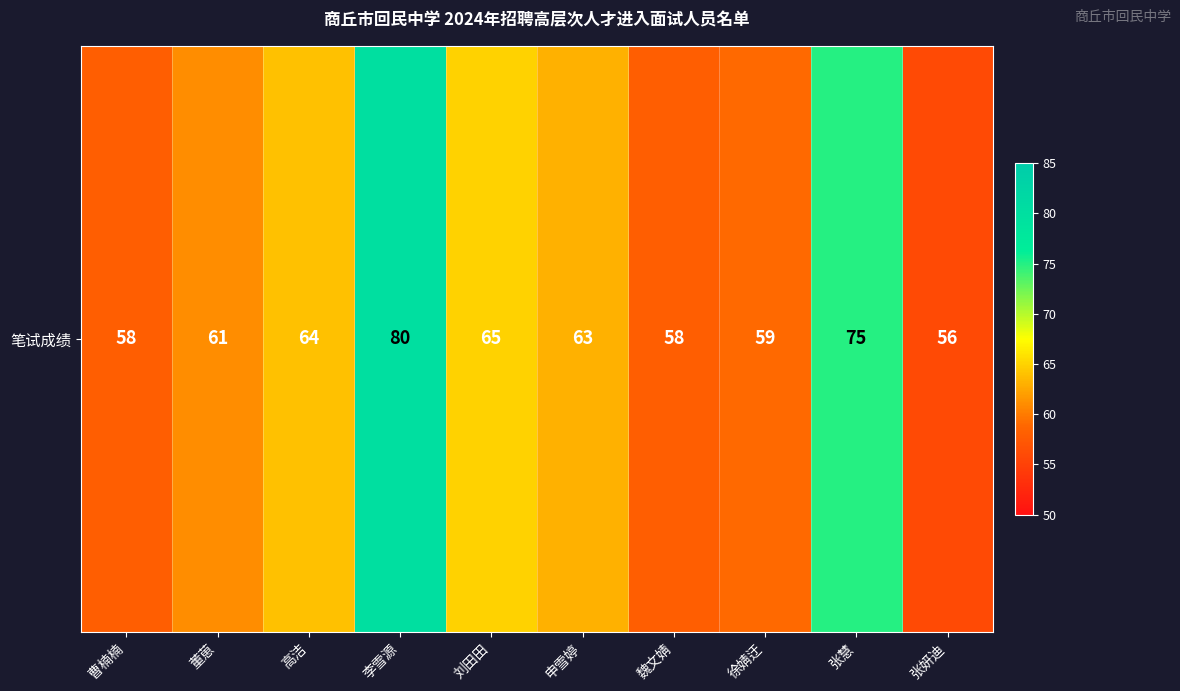

Which has a higher value, 张慧 or 张妍迪?

张慧